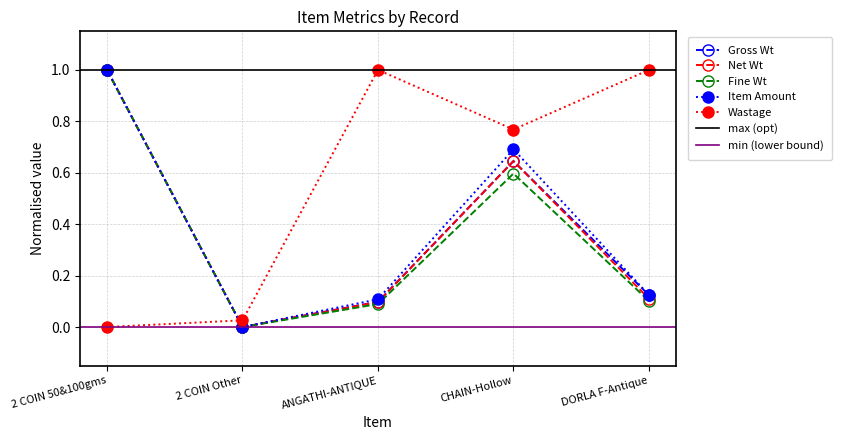

True or false: Gross Wt has a value of 1.0 at 2 COIN 50&100gms.

True